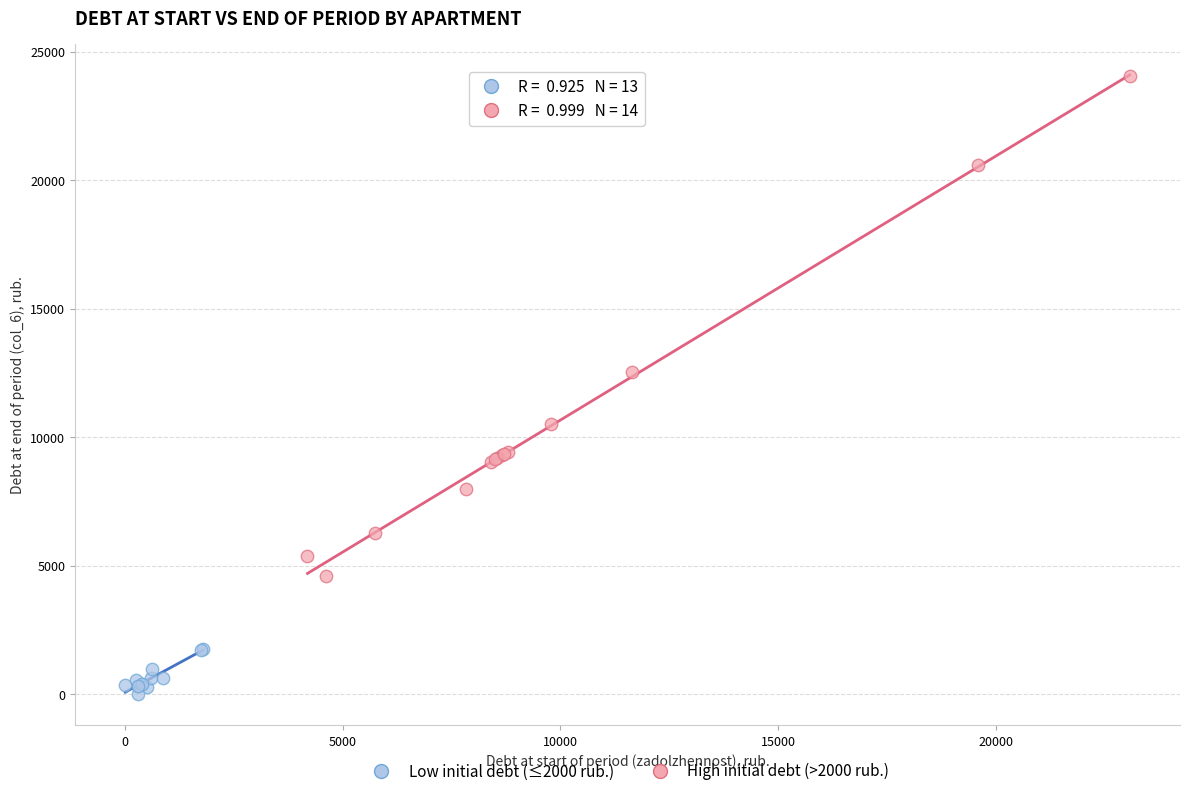

Which series reaches the maximum Y coordinate?

High initial debt (>2000 rub.)